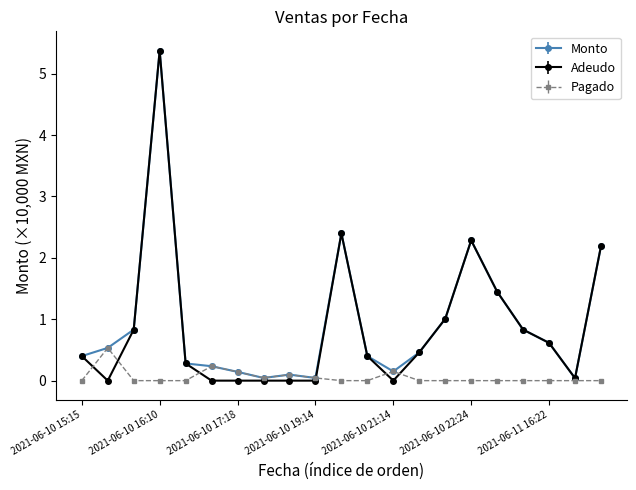

What is the value of the Adeudo point at the 11th from the left?

2.4